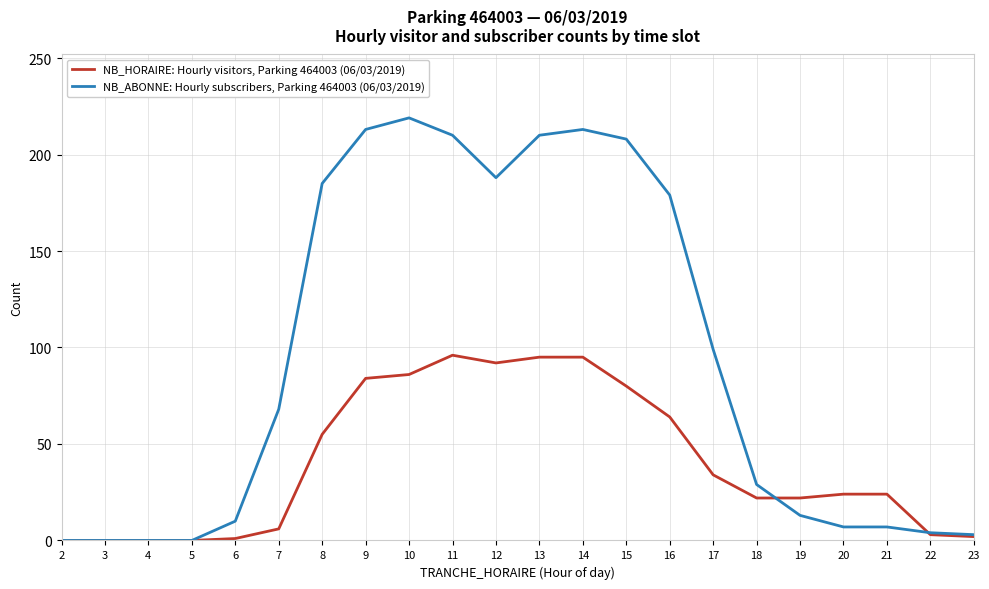

Which series has the widest spread of values?

NB_ABONNE: Hourly subscribers, Parking 464003 (06/03/2019)